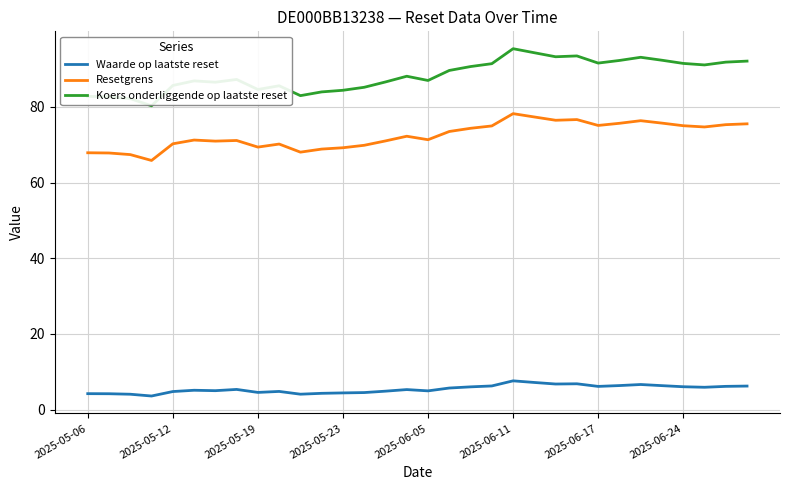

What is the lowest value of the Resetgrens series?

65.8